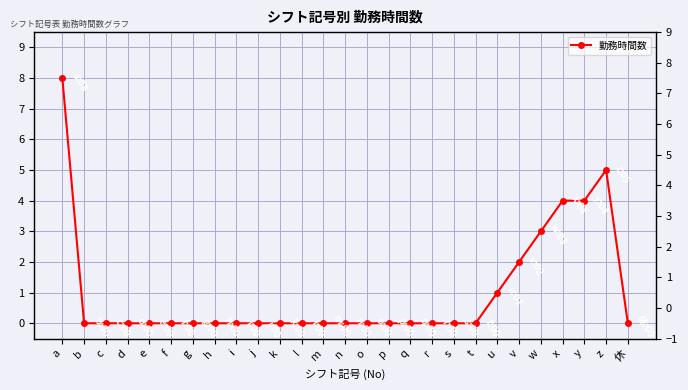

What is the maximum value shown in the chart?

8